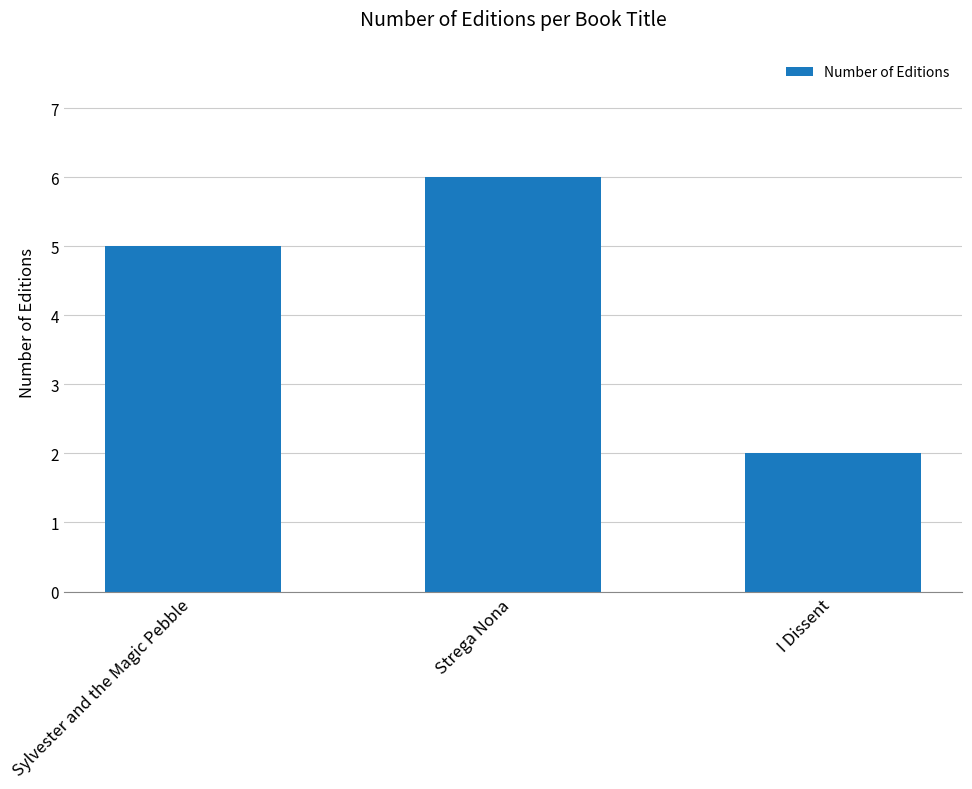

Reading left to right, extract all data points from this chart.

Sylvester and the Magic Pebble=5	Strega Nona=6	I Dissent=2